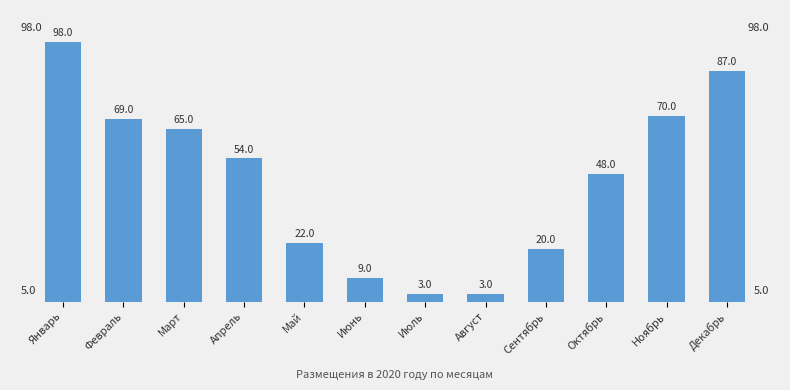

Count the number of data series in this chart.

1